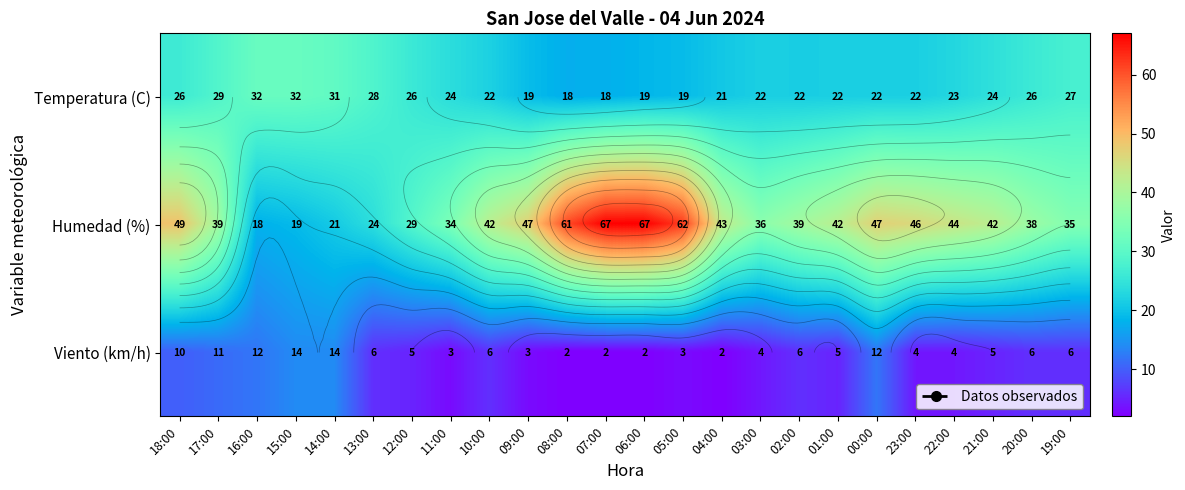

What is the approximate value of Humedad (%) at 01:00?

42.0